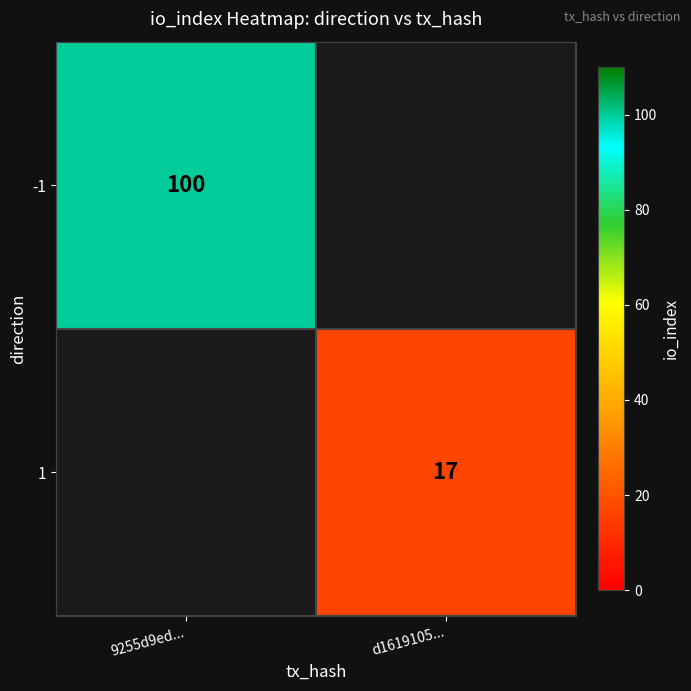

The 1 series shows 17 at d1619105.... True or false?

True